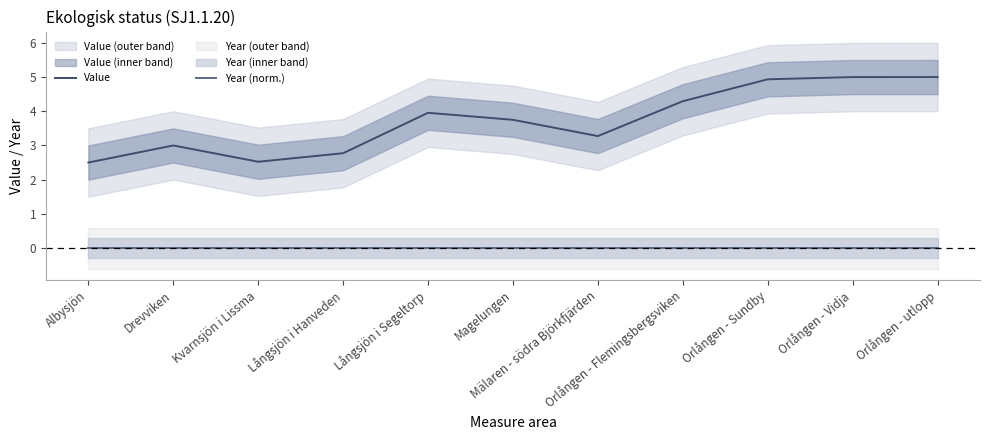

At Mälaren - södra Björkfjärden, list the series in order from largest to smallest.

Value, Year (norm.)